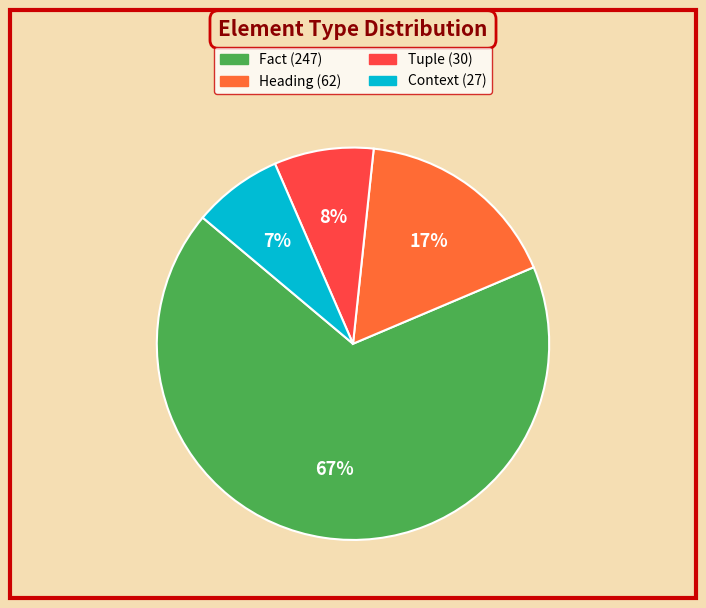

Is it true that Heading is 17% of the pie?

True